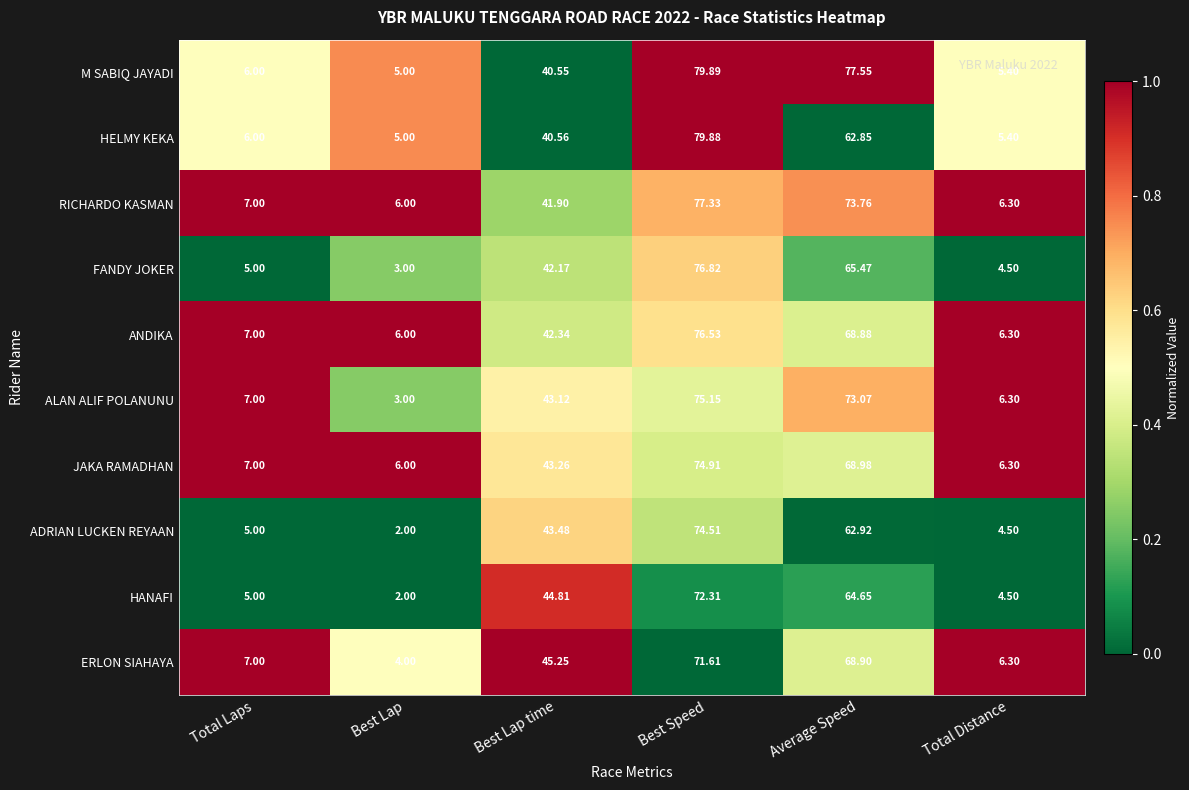

At which label does ADRIAN LUCKEN REYAAN first exceed 43?

Best Lap time